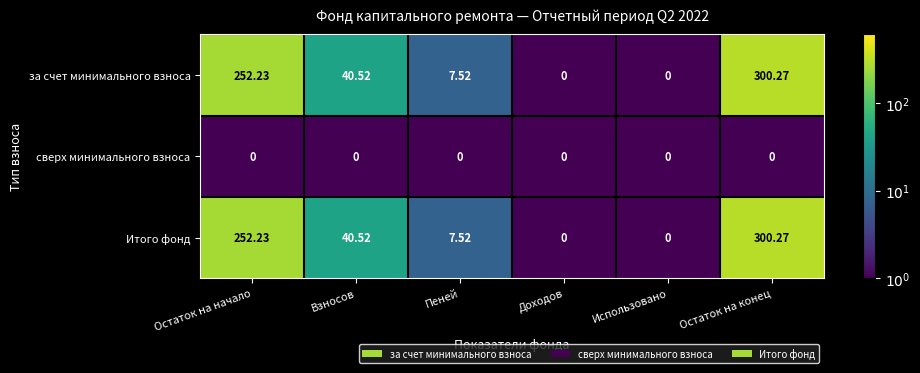

At which category does the chart reach its peak across all series?

Остаток на конец